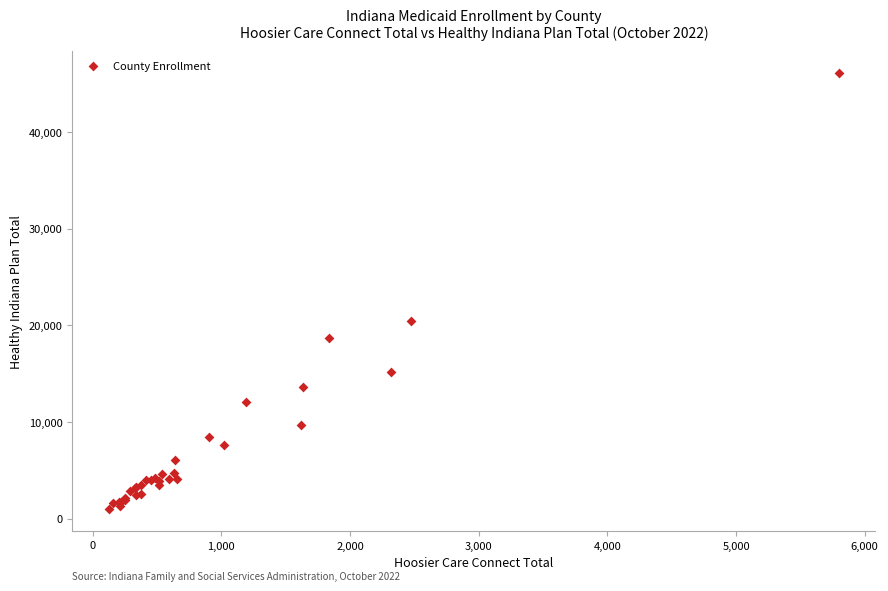

What Y value in the scatter plot is closest to 23528?

20430